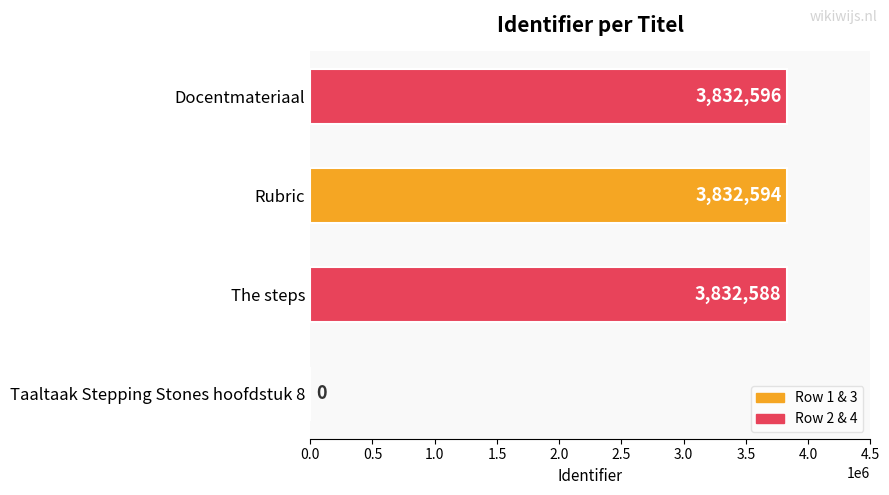

The value at Taaltaak Stepping Stones hoofdstuk 8 is 0. True or false?

True